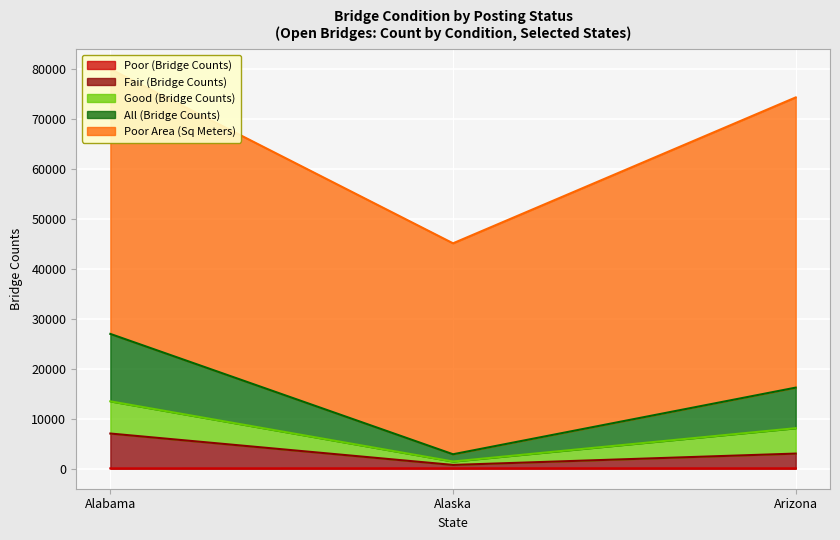

At which category does the chart reach its minimum across all series?

Alabama